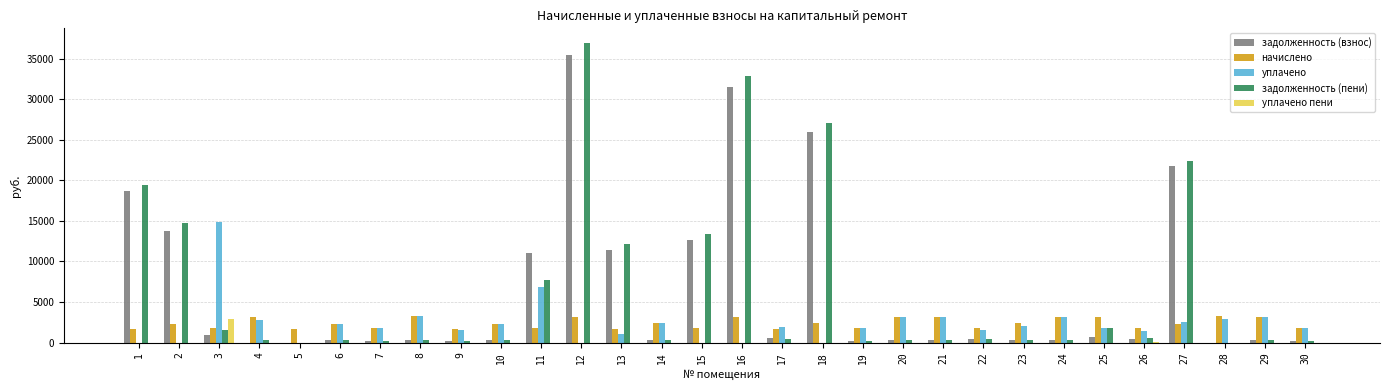

What is the maximum value shown in the chart?

36923.8